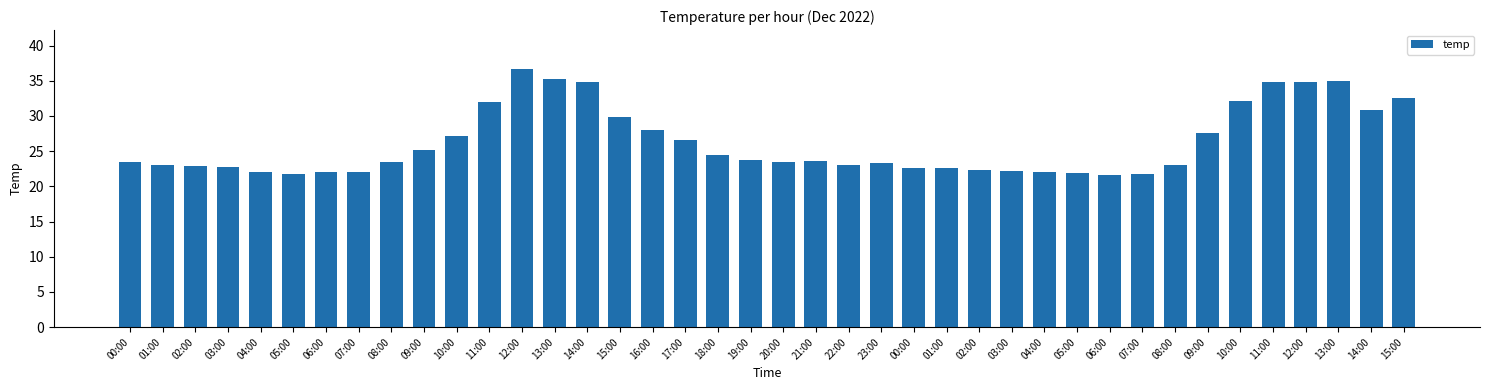

How many categories are shown in the chart?

40